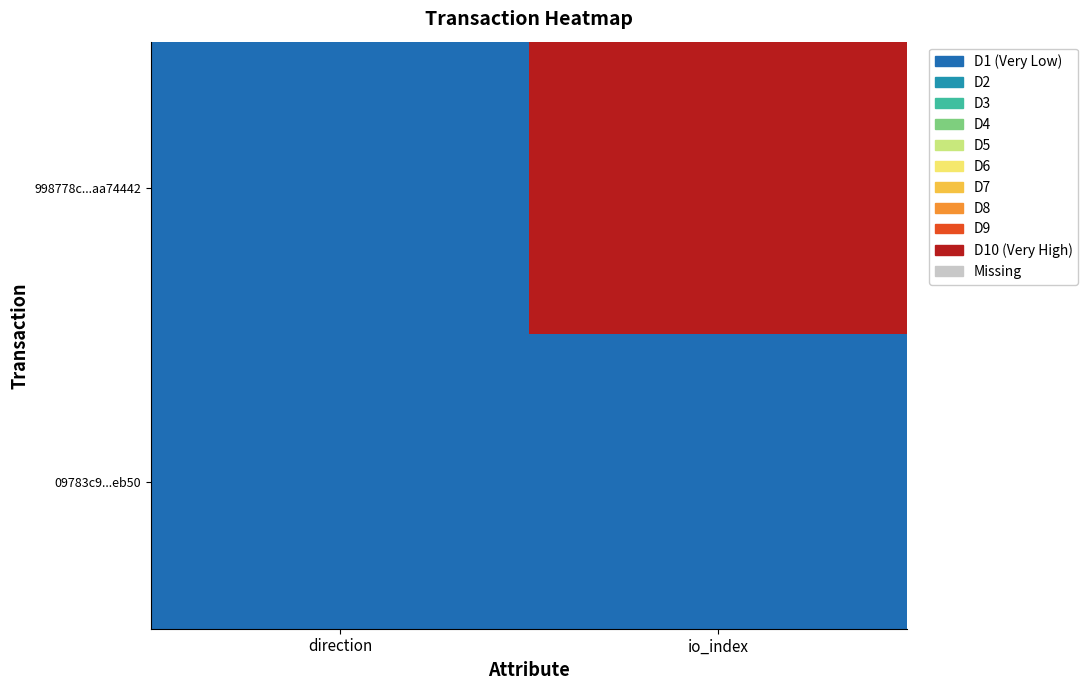

Which series changed the most between direction and io_index?

998778c...aa74442